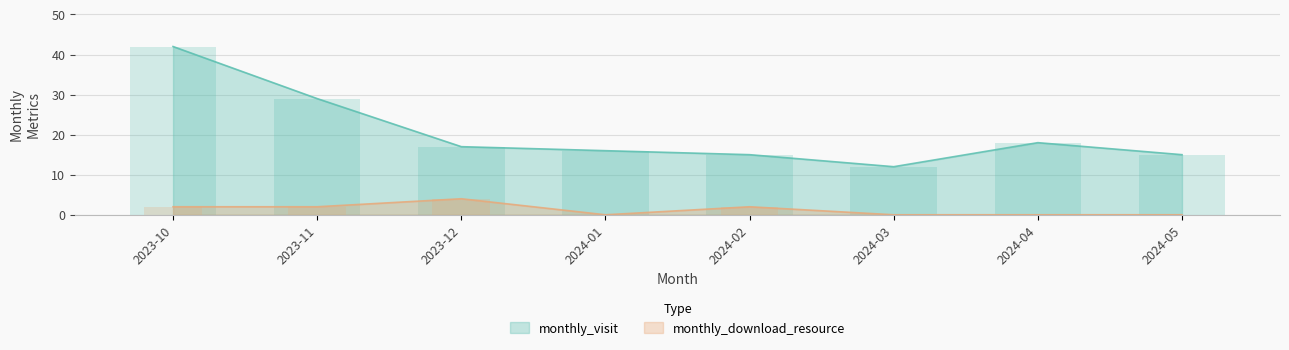

Reading right to left, what are all the values shown in this chart?

monthly_visit: 2024-05=15	2024-04=18	2024-03=12	2024-02=15	2024-01=16	2023-12=17	2023-11=29	2023-10=42
monthly_download_resource: 2024-05=0	2024-04=0	2024-03=0	2024-02=2	2024-01=0	2023-12=4	2023-11=2	2023-10=2